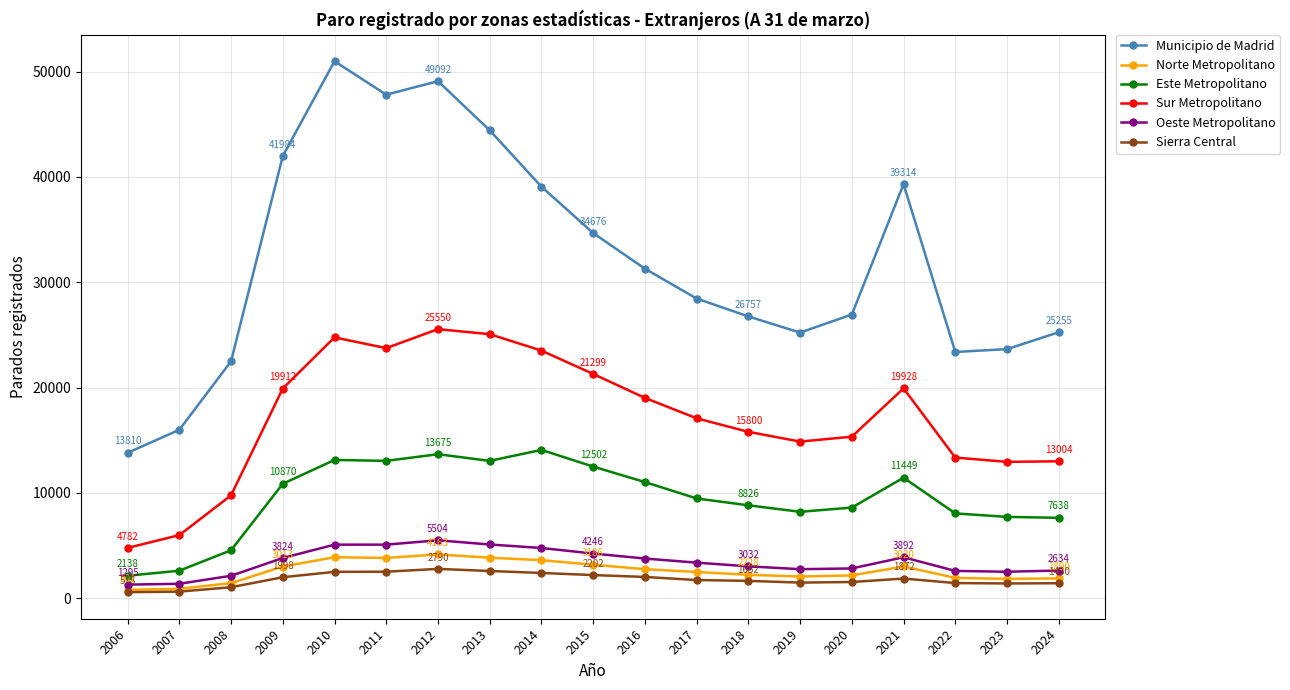

True or false: Municipio de Madrid and Norte Metropolitano intersect in this chart.

False